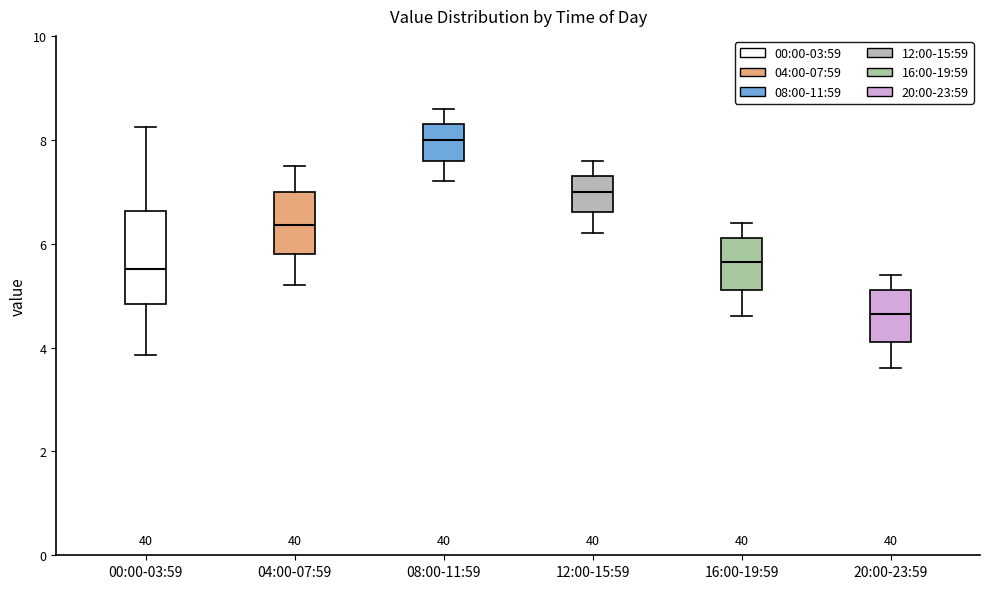

Reading left to right, read every box against the y-axis: the position of its median line, the range the box covers, and the ends of its whiskers. The values are not printed on the chart, so give them approximately, as read against the axis.

00:00-03:59: median 5.6, box 4.8 to 6.6, whiskers 3.8 to 8.2
04:00-07:59: median 6.4, box 5.8 to 7.0, whiskers 5.2 to 7.6
08:00-11:59: median 8.0, box 7.6 to 8.4, whiskers 7.2 to 8.6
12:00-15:59: median 7.0, box 6.6 to 7.4, whiskers 6.2 to 7.6
16:00-19:59: median 5.6, box 5.2 to 6.2, whiskers 4.6 to 6.4
20:00-23:59: median 4.6, box 4.2 to 5.2, whiskers 3.6 to 5.4